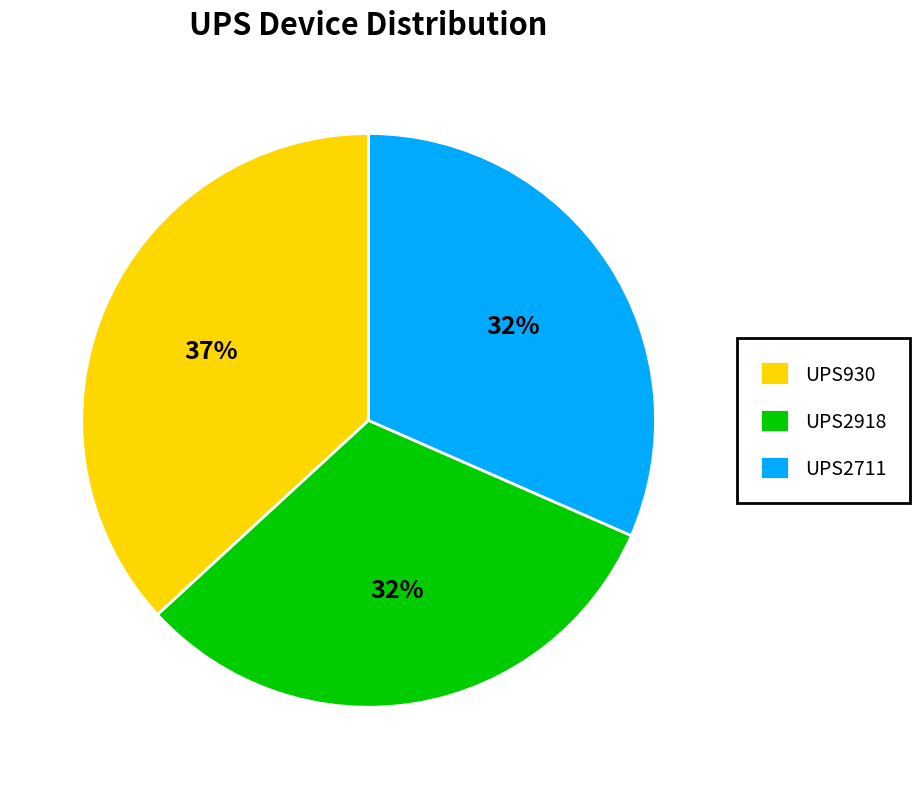

True or false: UPS2711 accounts for 32% of the total.

True